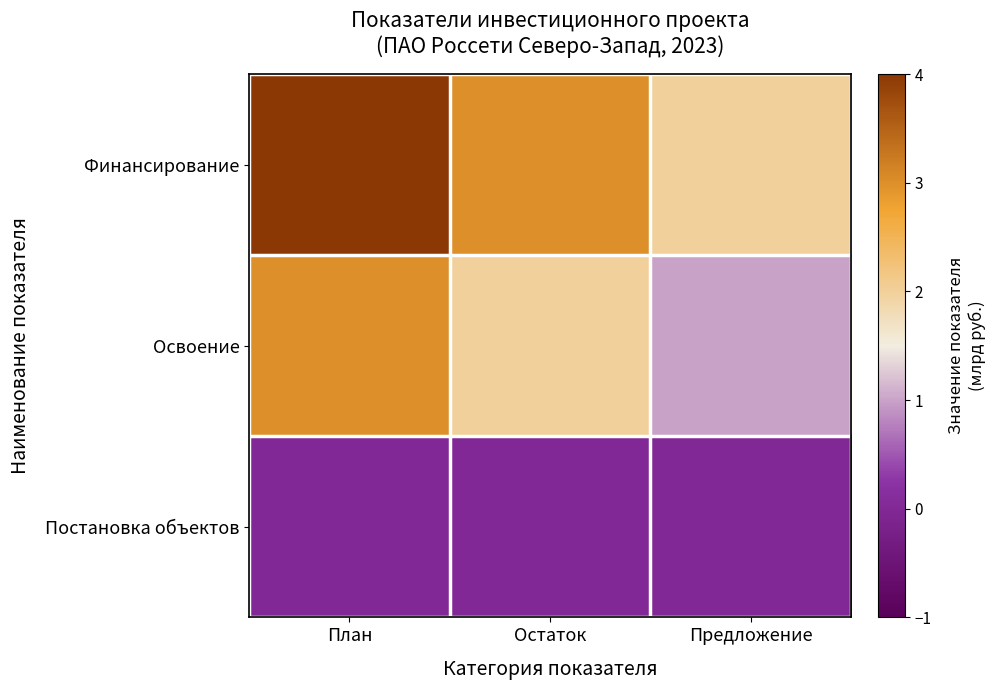

Which series has the widest spread of values?

Финансирование